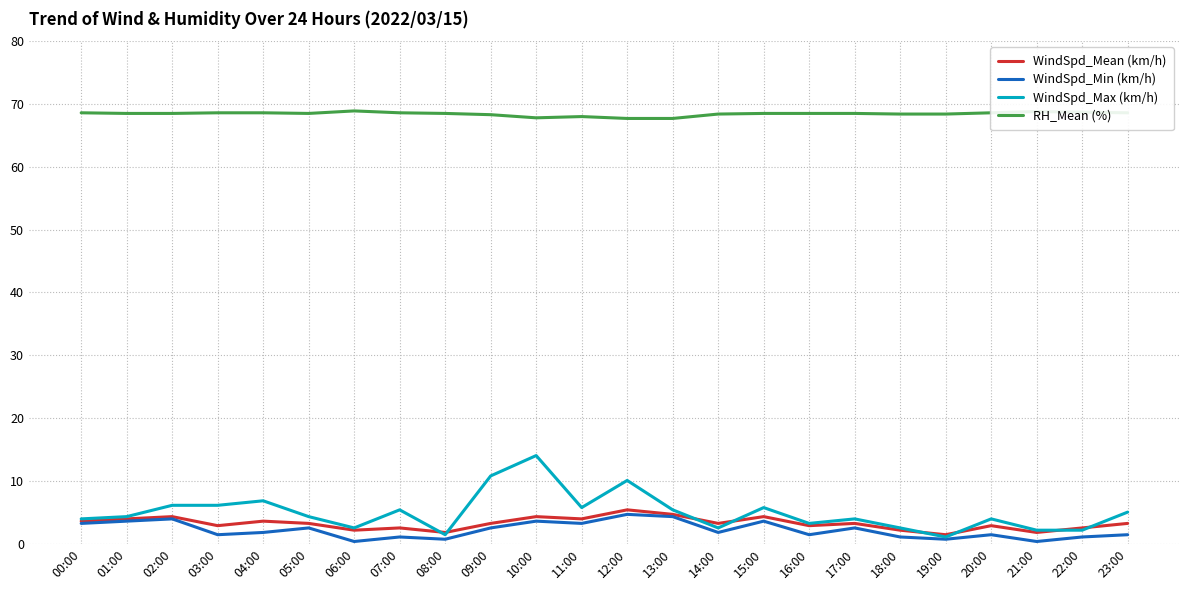

What is the difference between the highest and lowest values at 17:00?

66.0